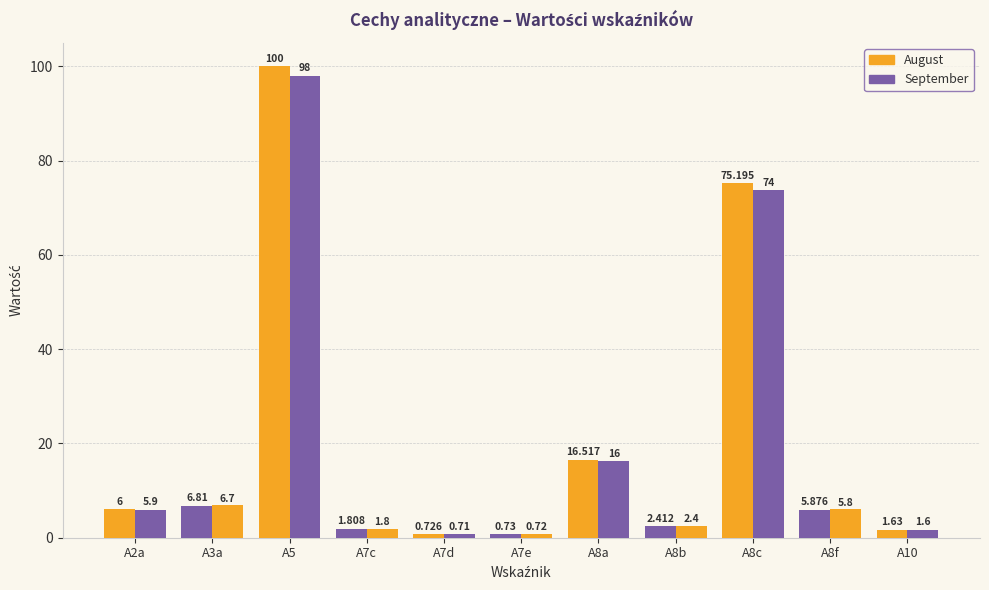

How many values are below 5?

5